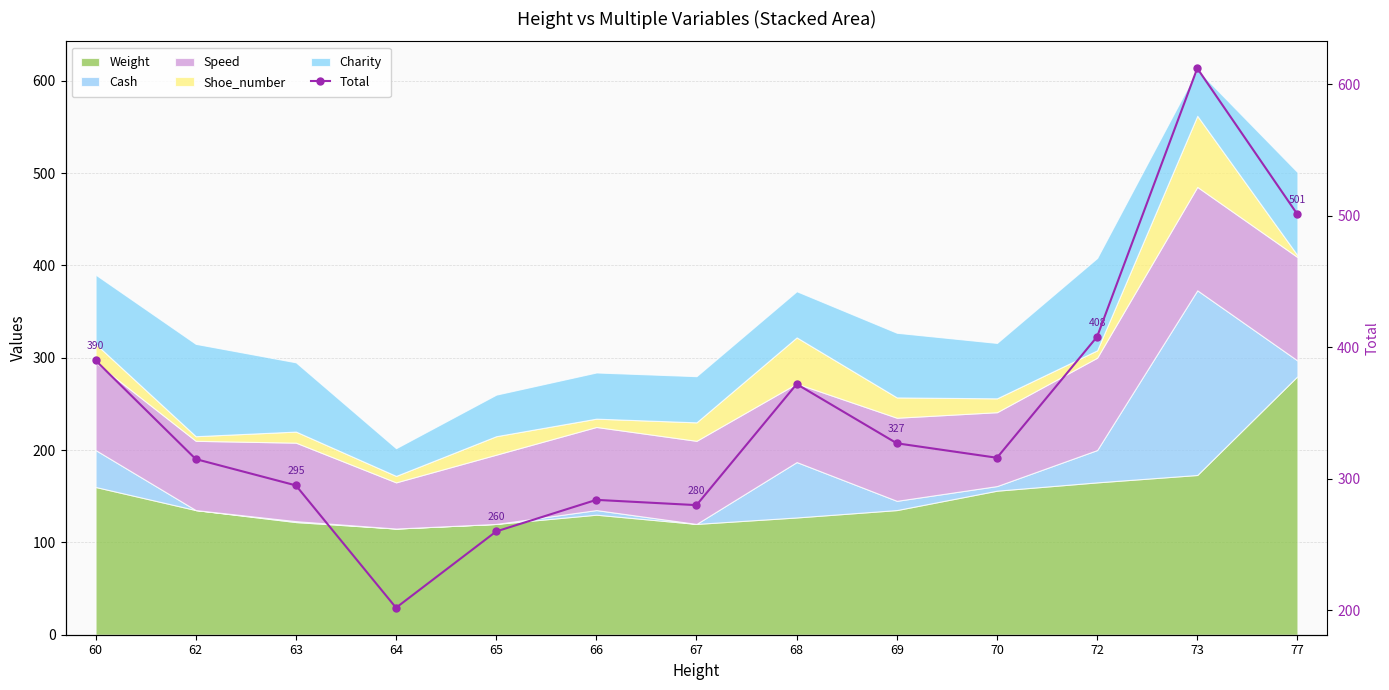

What is the average value?

351